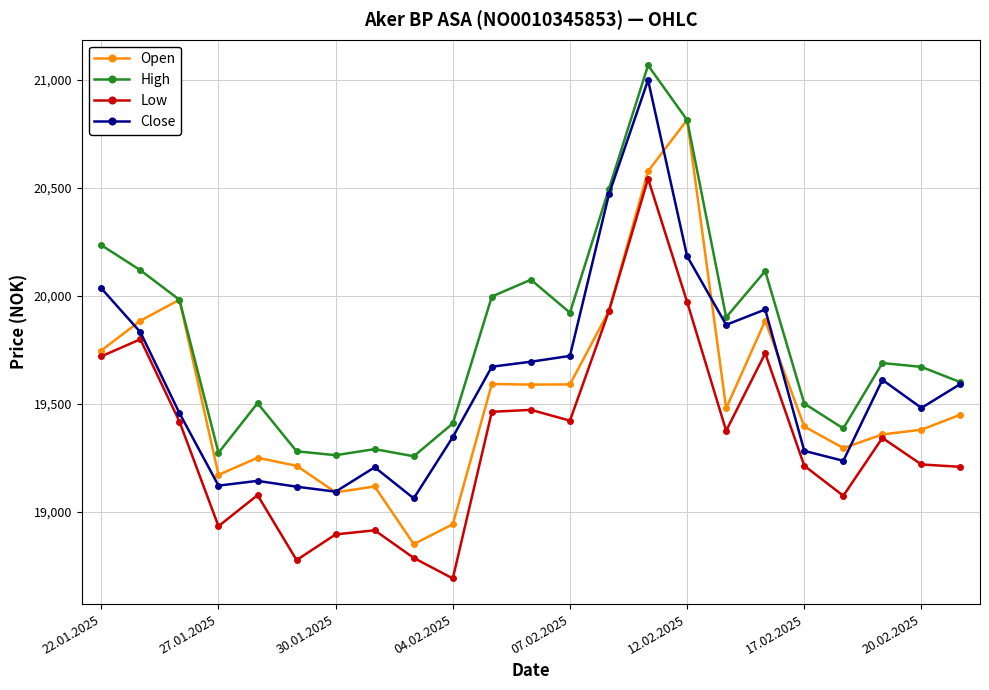

True or false: Close and Low cross at least once.

False